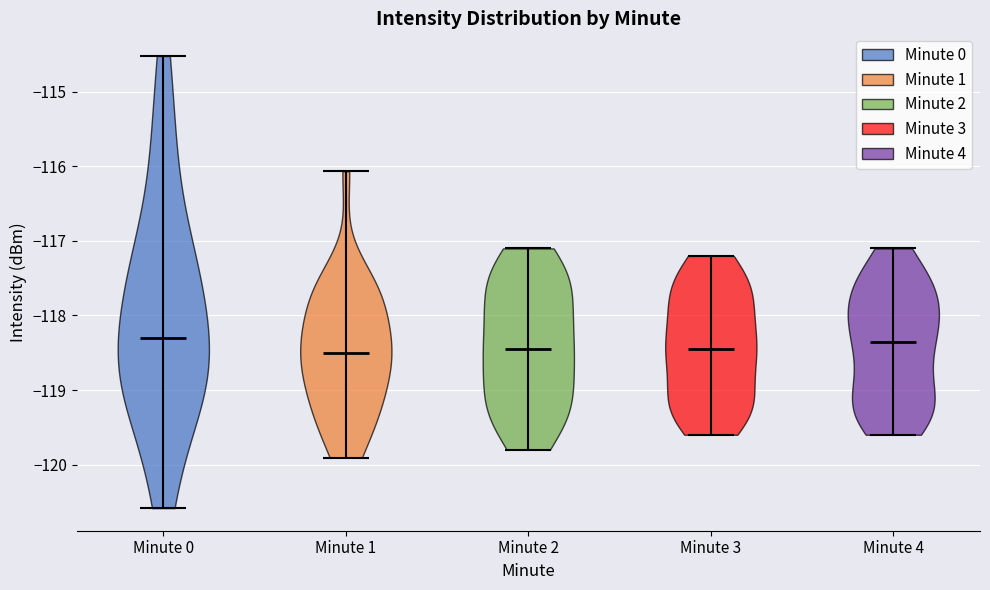

What is the highest point the violin for Minute 1 reaches on the y-axis? The values are not printed on the chart, so give them approximately, as read against the axis.

-116.1